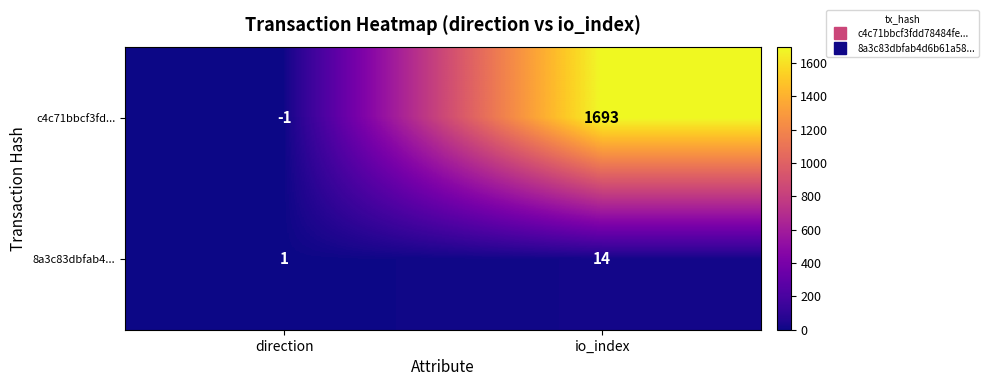

Is it true that c4c71bbcf3fd... equals -1 at direction?

True